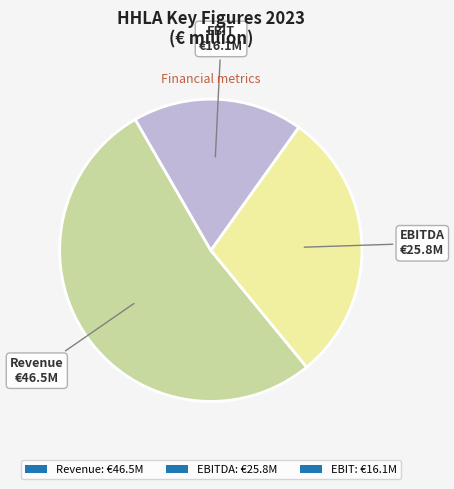

Approximately how many times larger is the value at EBITDA: €25.8M compared to EBIT: €16.1M?

1.6